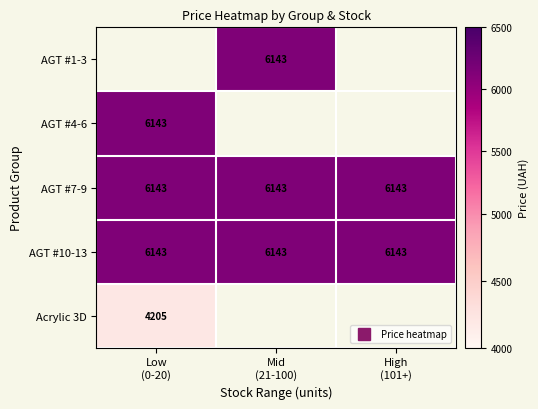

Rank the series by their maximum value, from lowest to highest.

Acrylic 3D, AGT #1-3, AGT #4-6, AGT #7-9, AGT #10-13